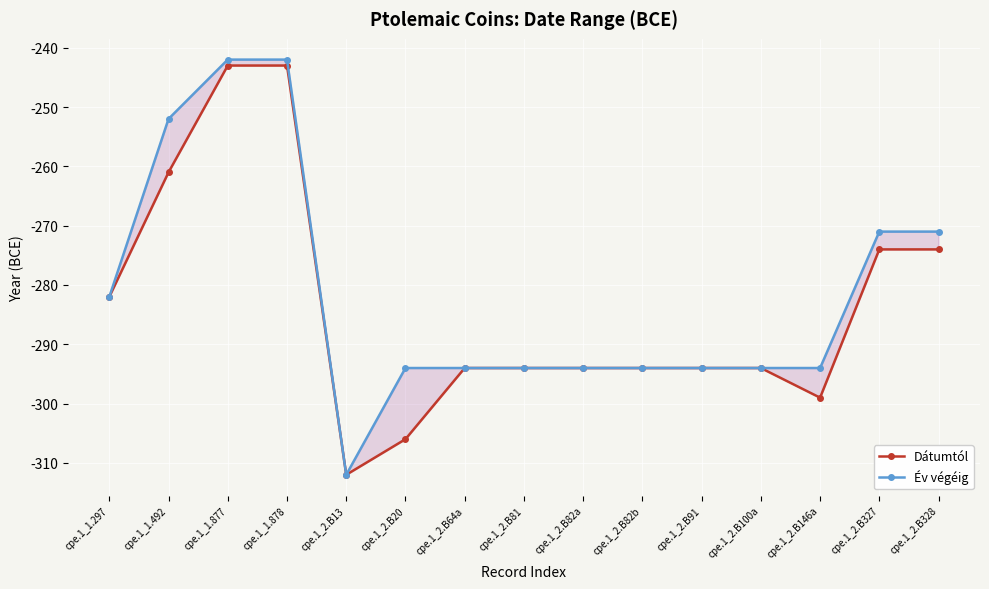

What is the difference between the maximum and minimum values in the Év végéig series?

70